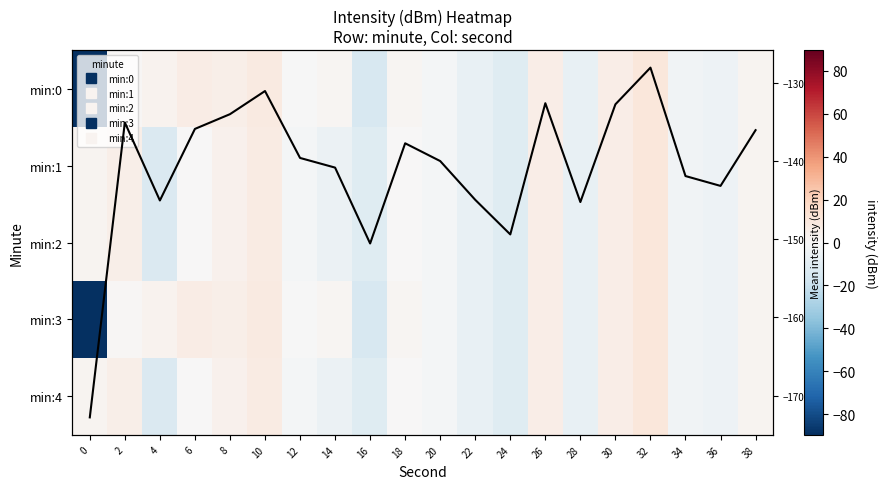

What is the minimum value for min:1?

-13.2